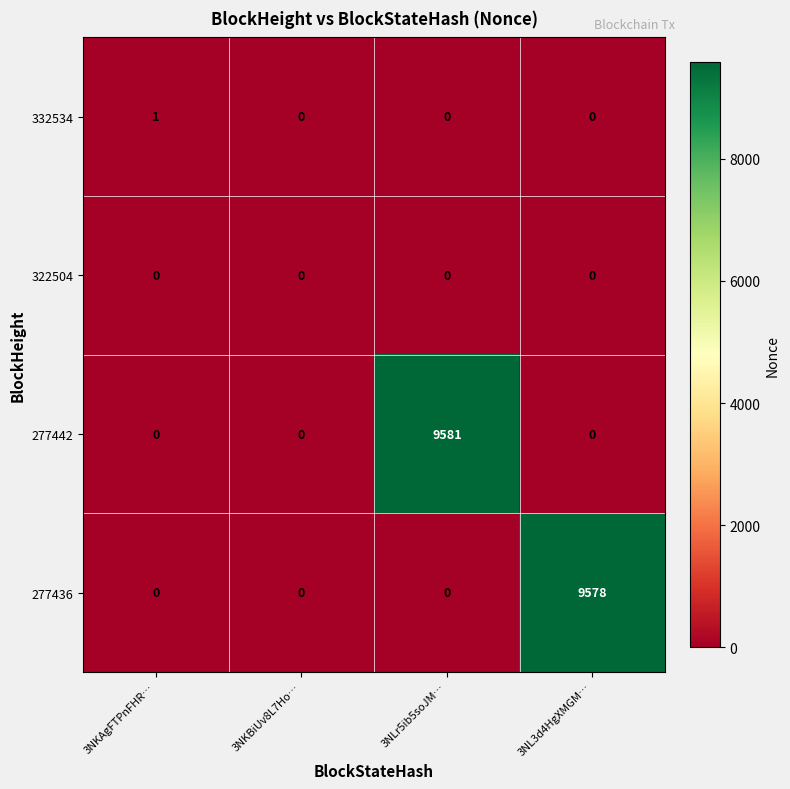

What is the difference between the highest and lowest values at 3NL3d4HgXMGM…?

9578